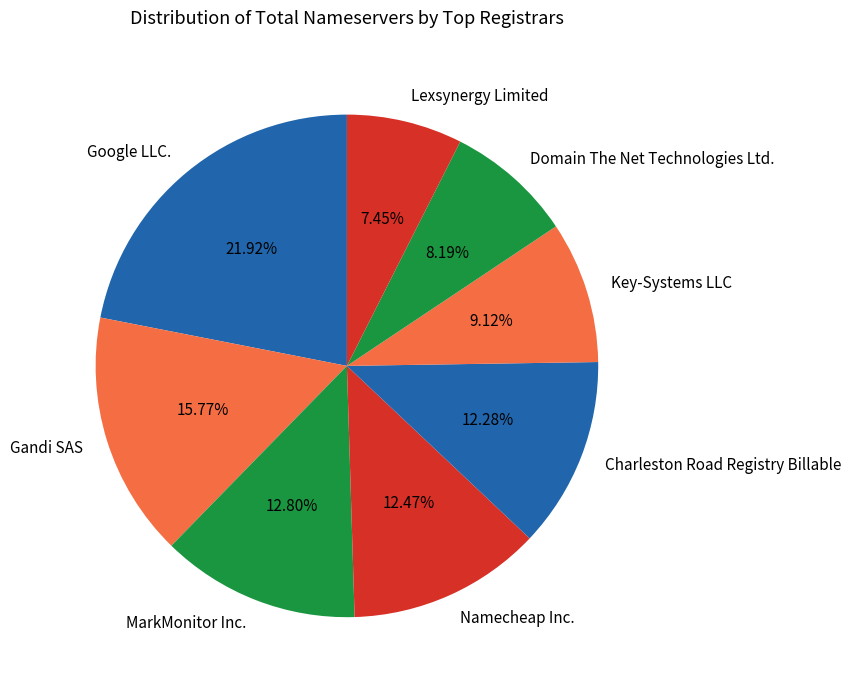

What is the largest slice in the pie chart?

Google LLC.